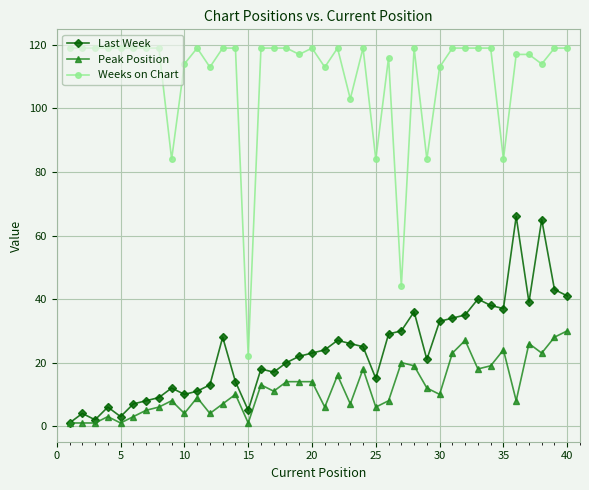

What is the greatest value displayed?

119